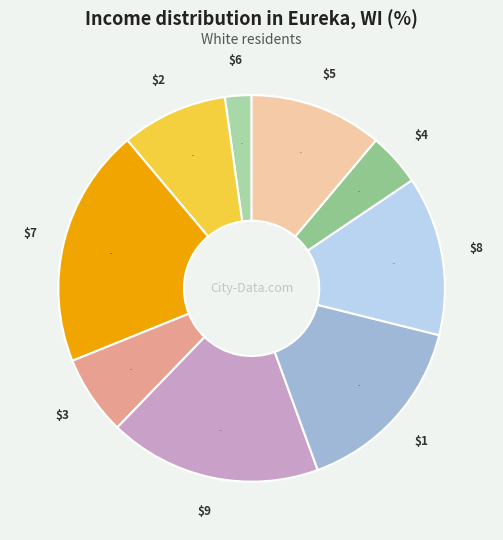

How many slices are in this pie chart?

9